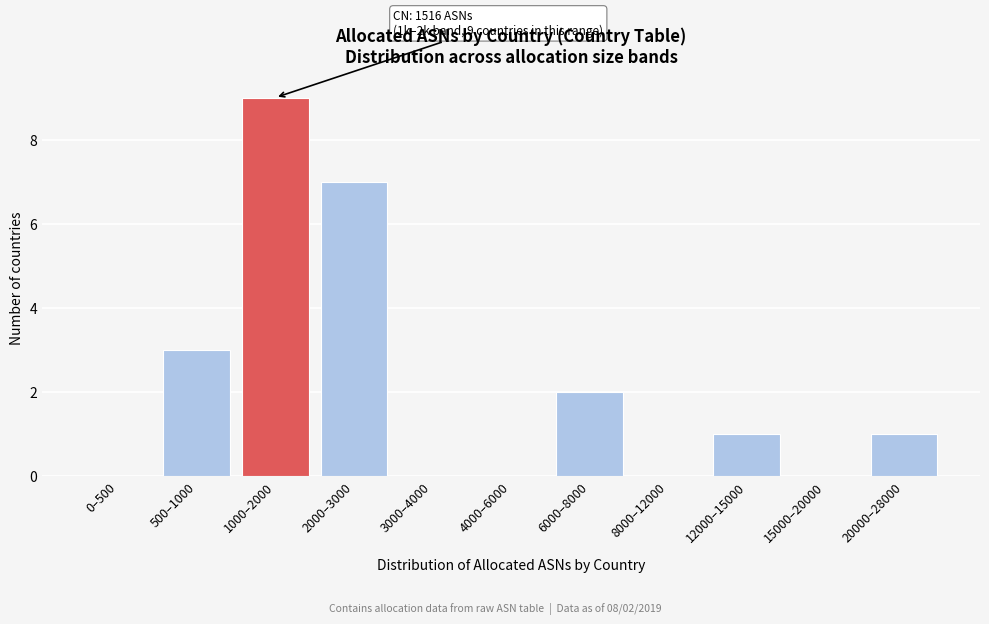

Reading left to right, extract all data points from this chart.

0–500=0	500–1000=3	1000–2000=9	2000–3000=7	3000–4000=0	4000–6000=0	6000–8000=2	8000–12000=0	12000–15000=1	15000–20000=0	20000–28000=1